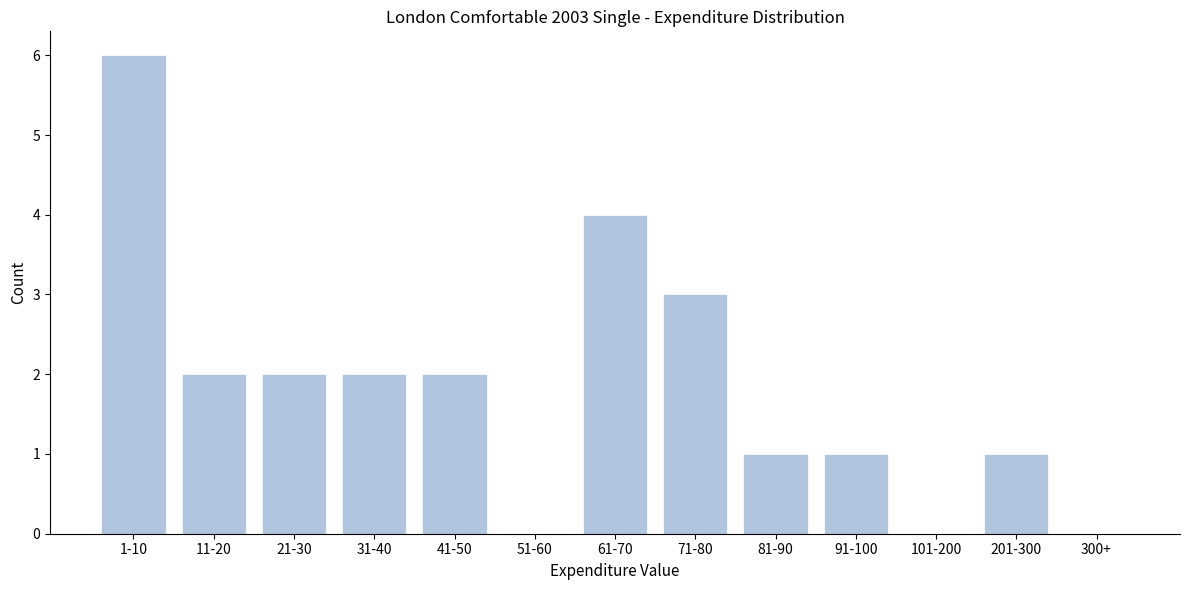

Reading left to right, list all the values displayed in this chart.

1-10=6	11-20=2	21-30=2	31-40=2	41-50=2	51-60=0	61-70=4	71-80=3	81-90=1	91-100=1	101-200=0	201-300=1	300+=0